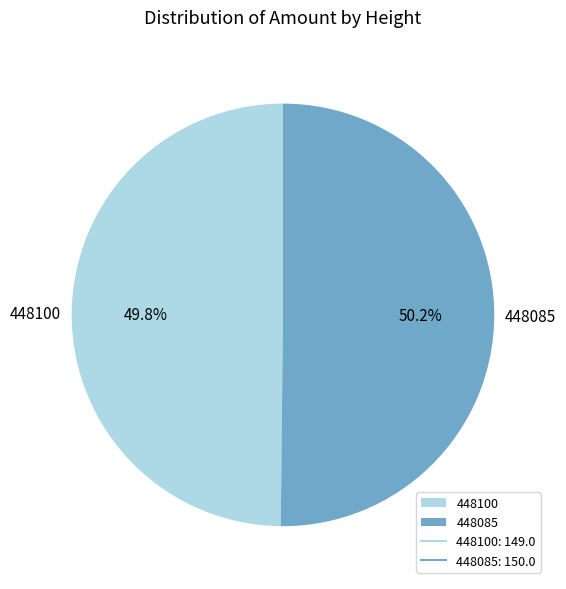

To the nearest percent, what is the combined percentage of 448100 and 448085?

100%